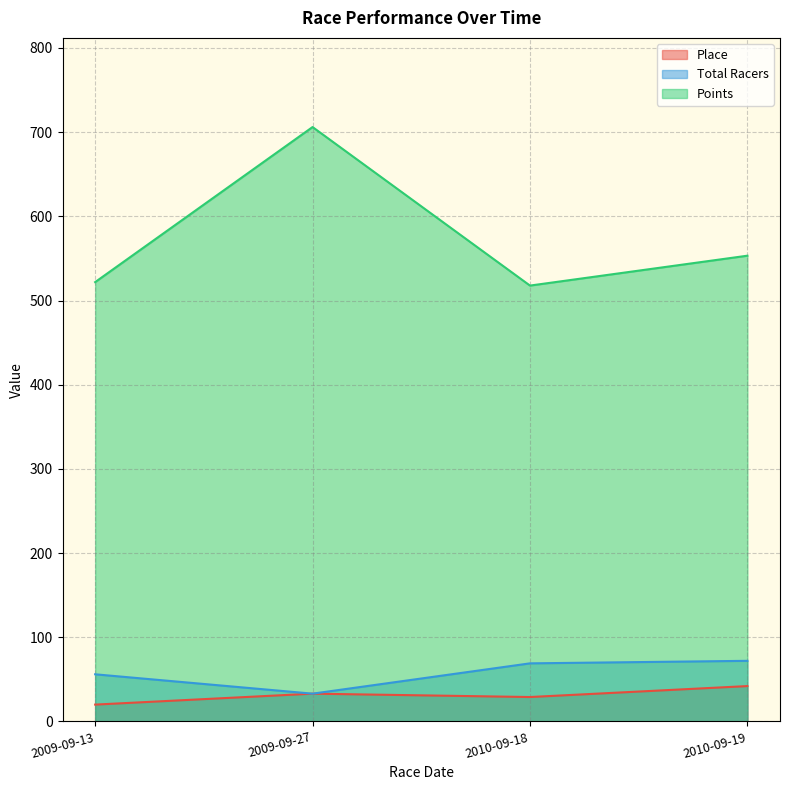

The value of Total Racers at 2010-09-18 is 69.0. True or false?

True